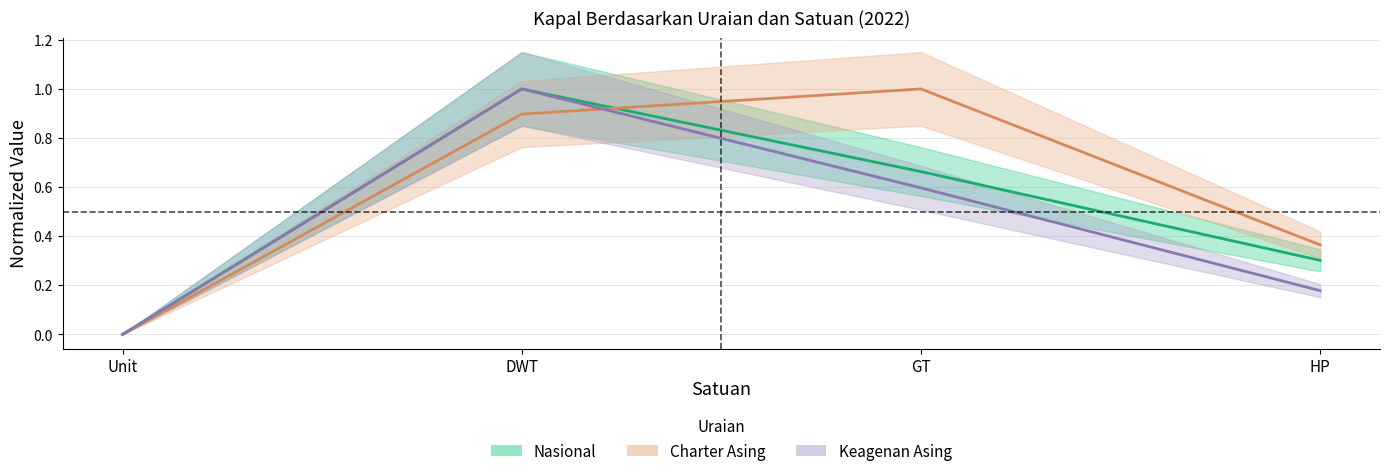

How many lines are shown in the chart?

3